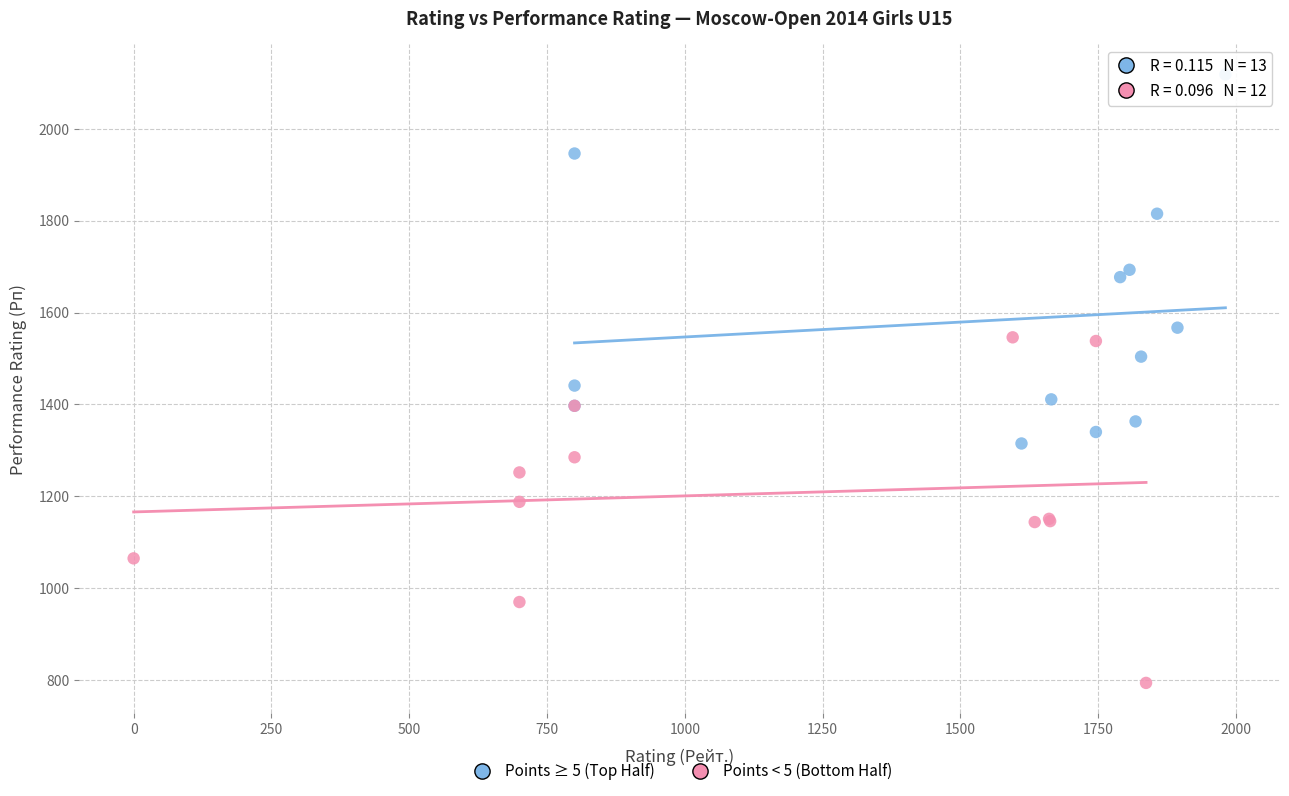

Which series contains the lowest Y value?

Points < 5 (Bottom Half)